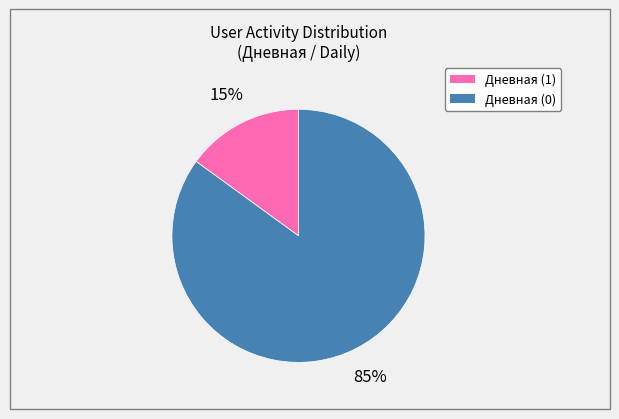

To the nearest percent, what is the average slice percentage?

50%